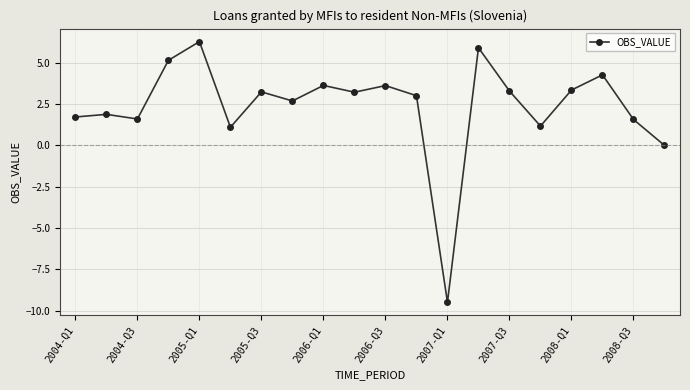

What is the value of the 1st point from the left?

1.7